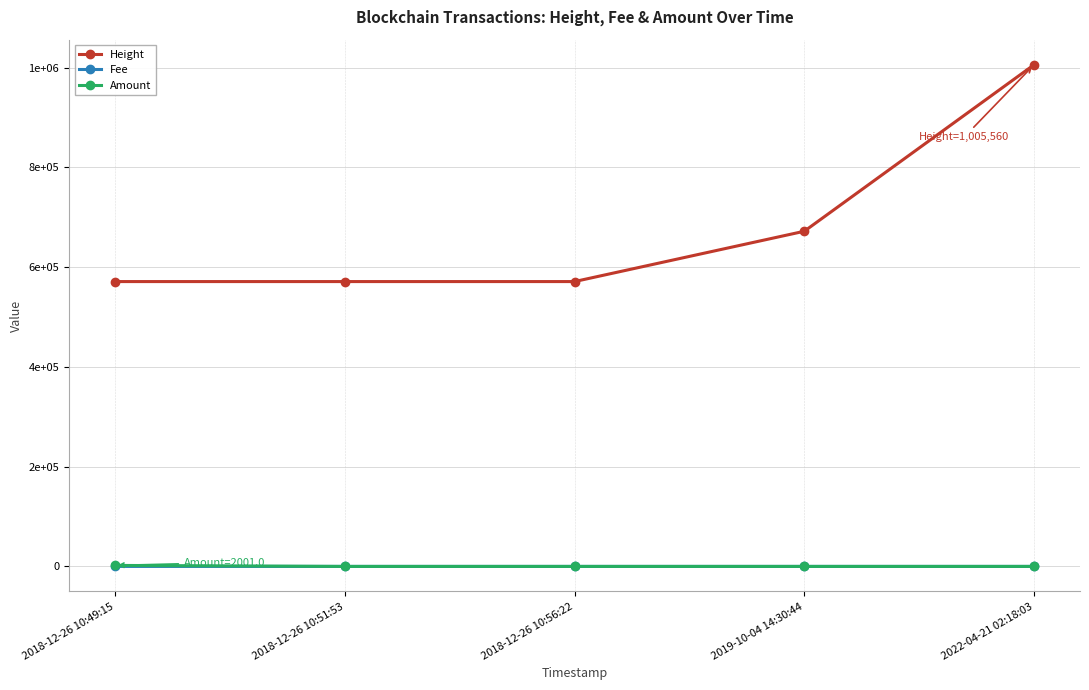

What are all the series names shown in the legend?

Height, Fee, Amount